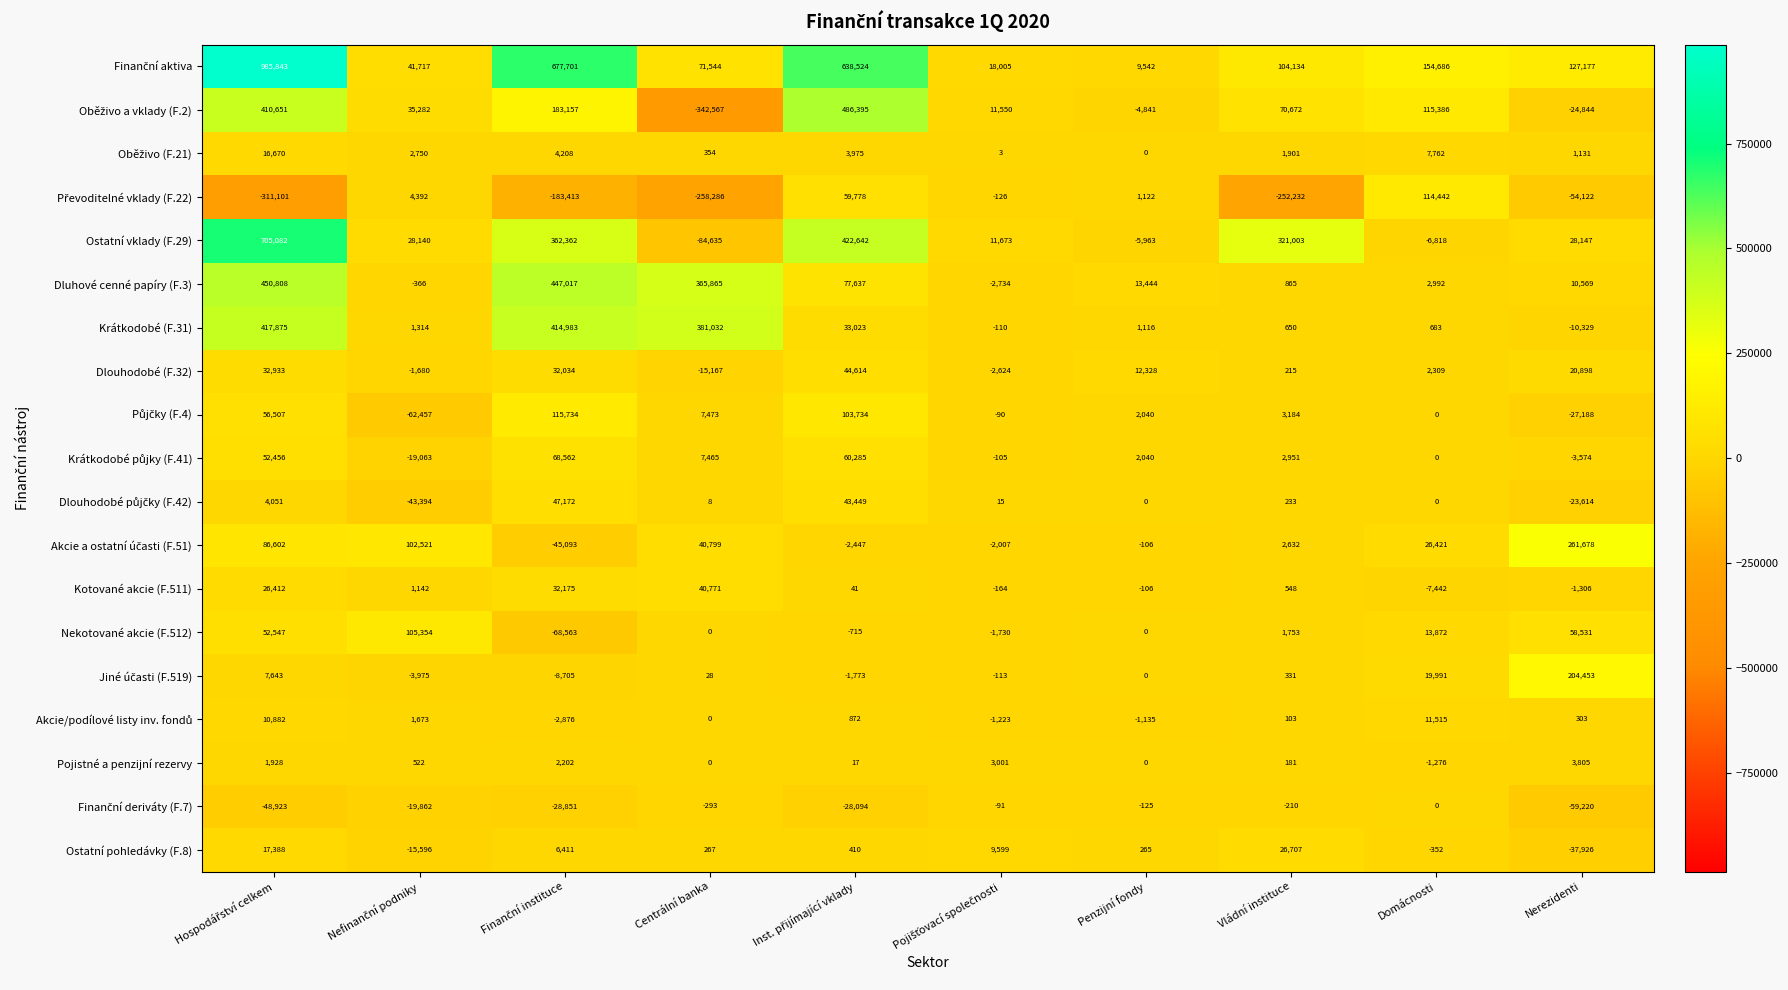

What is the total value across all series at Centrální banka?

214658